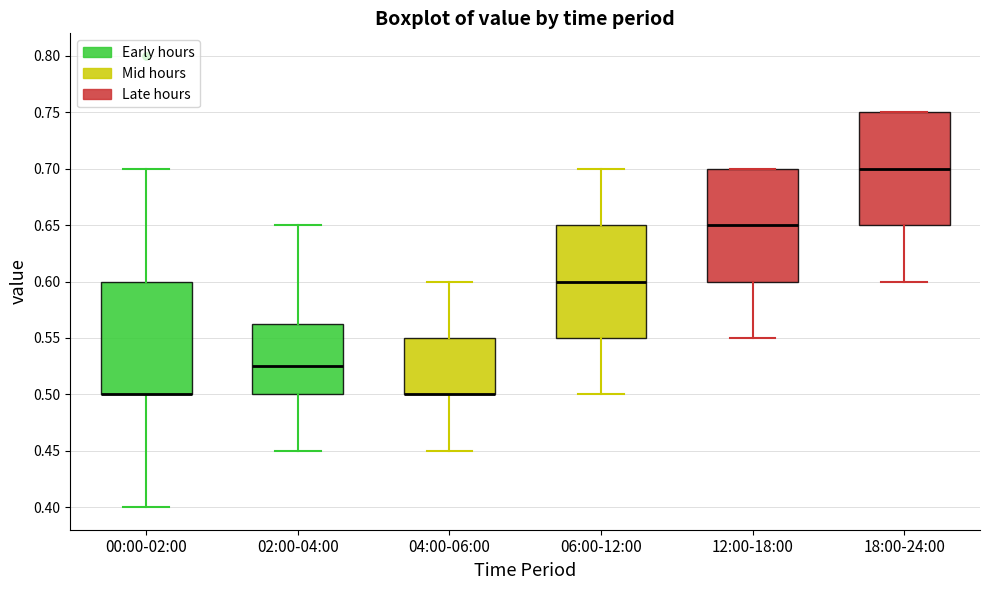

Where is the upper edge of the box for 04:00-06:00 on the y-axis? The values are not printed on the chart, so give them approximately, as read against the axis.

0.550